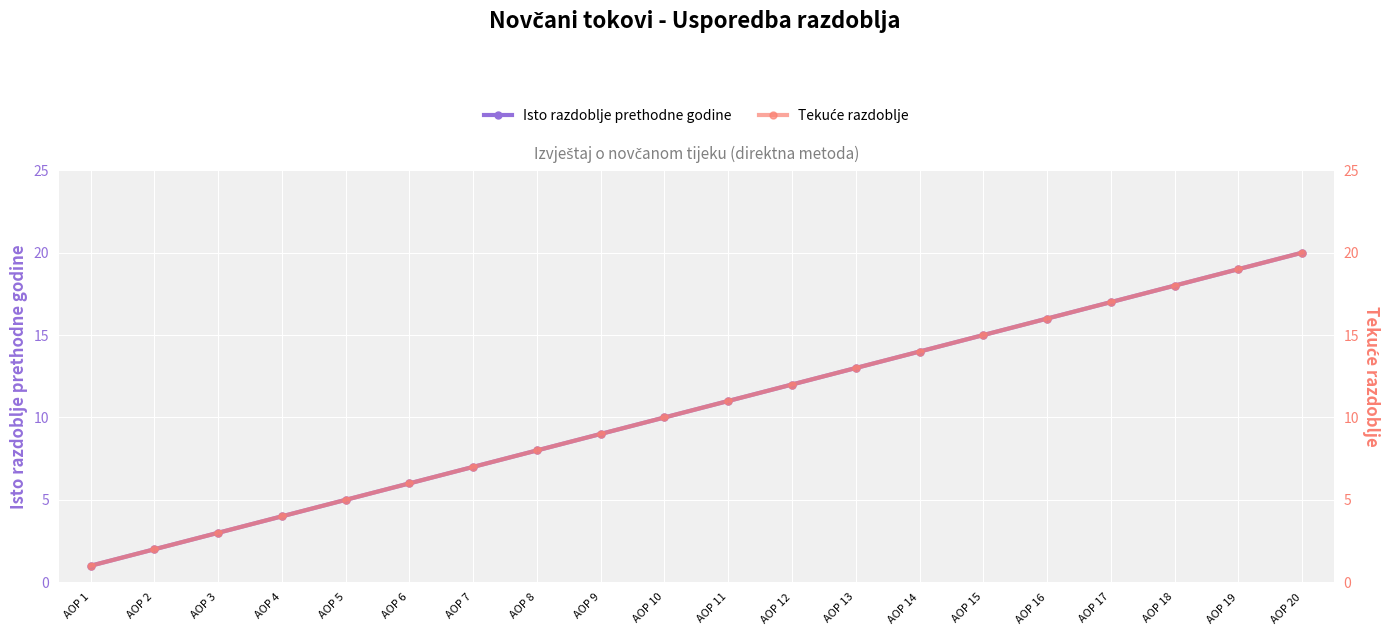

True or false: Tekuće razdoblje has more than 2 interior local peaks.

False